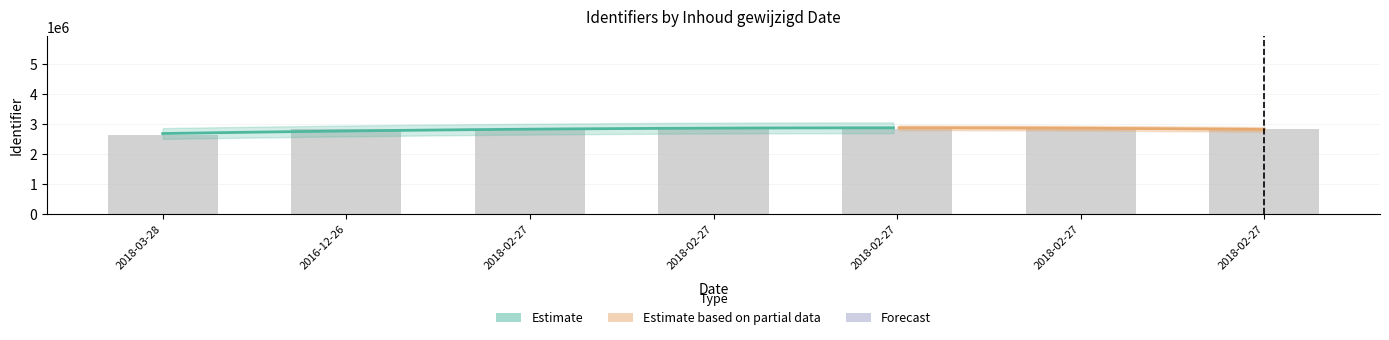

At which label does the data first exceed 2838922?

2018-02-27